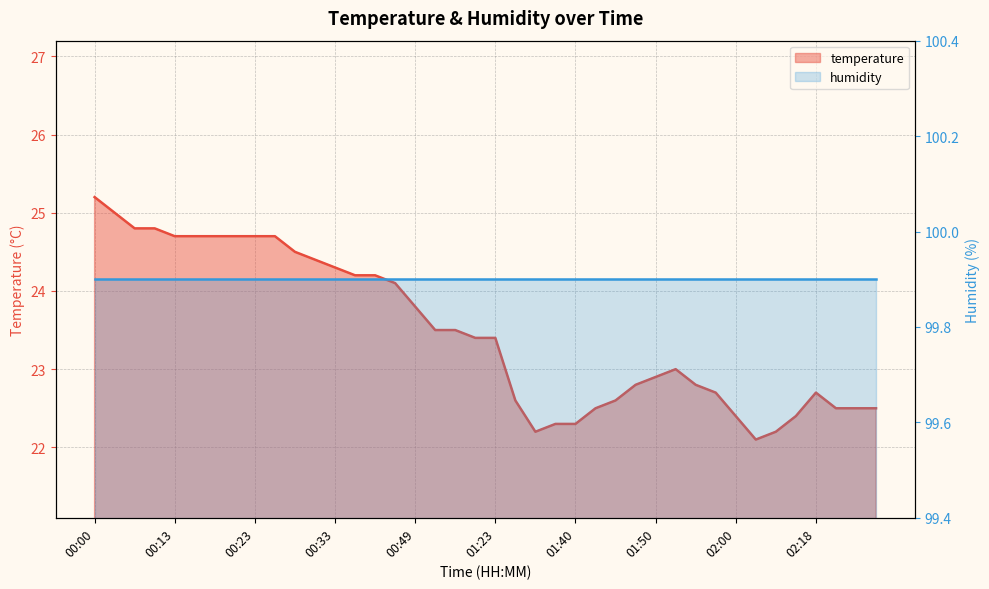

List the labels in order of value, largest first.

00:00, 00:05, 00:08, 00:11, 00:13, 00:16, 00:19, 00:21, 00:23, 00:26, 00:28, 00:31, 00:33, 00:36, 00:38, 00:43, 00:49, 01:06, 01:18, 01:21, 01:23, 01:52, 01:50, 01:47, 01:55, 01:57, 02:18, 01:29, 01:45, 01:42, 02:21, 02:23, 02:26, 02:00, 02:10, 01:37, 01:40, 01:34, 02:05, 02:02